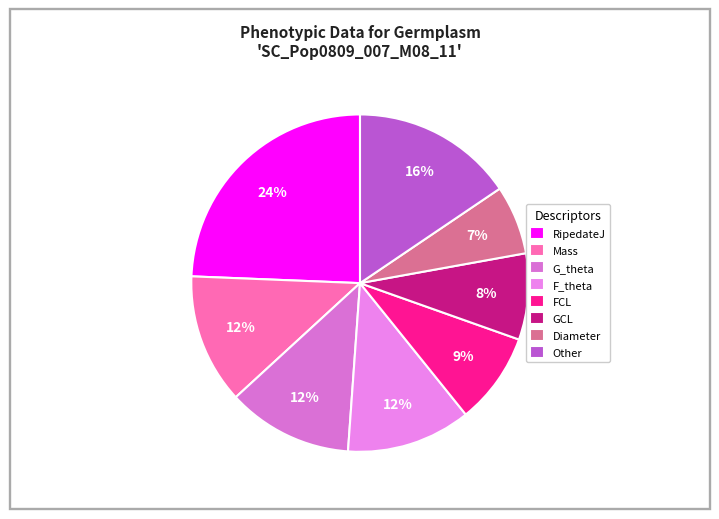

How many segments does this pie chart have?

8